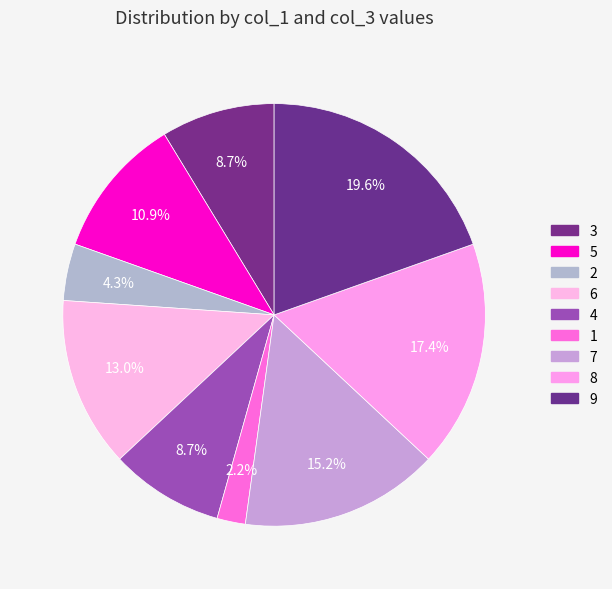

Is there a majority slice in this chart?

No